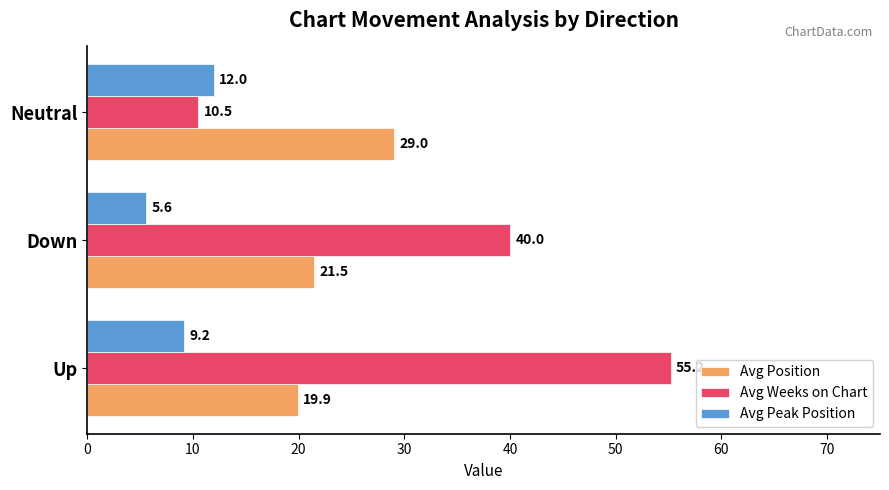

What is the sum of all Avg Position values?

70.4